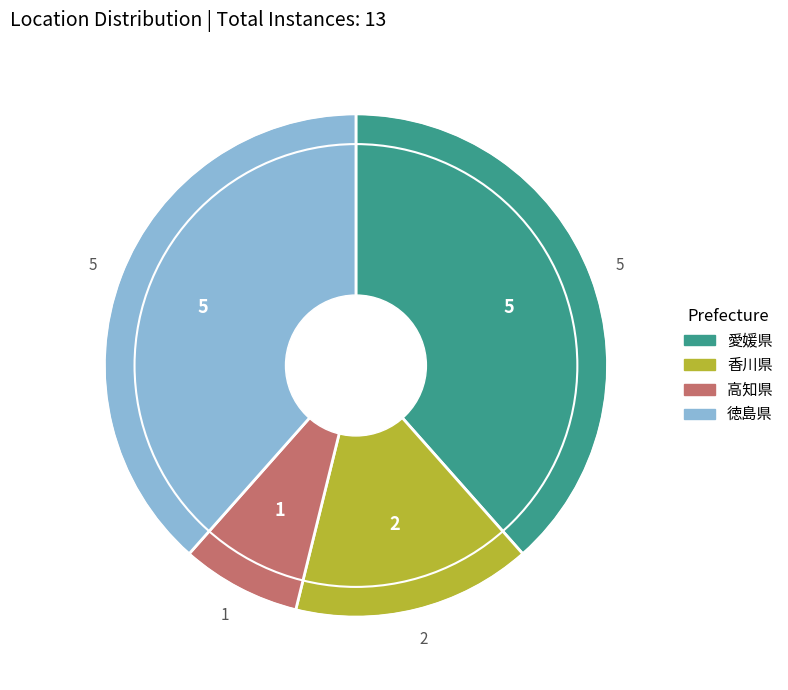

Does any single category account for the majority?

No